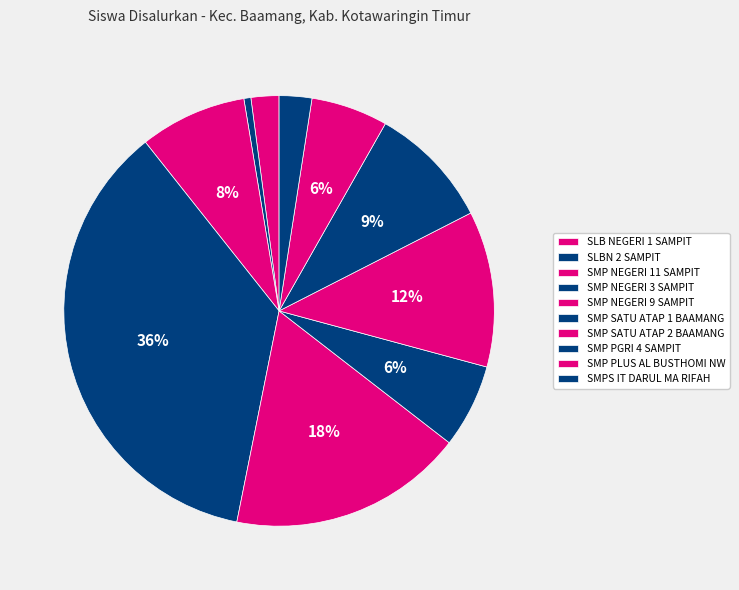

How many slices are in this pie chart?

10